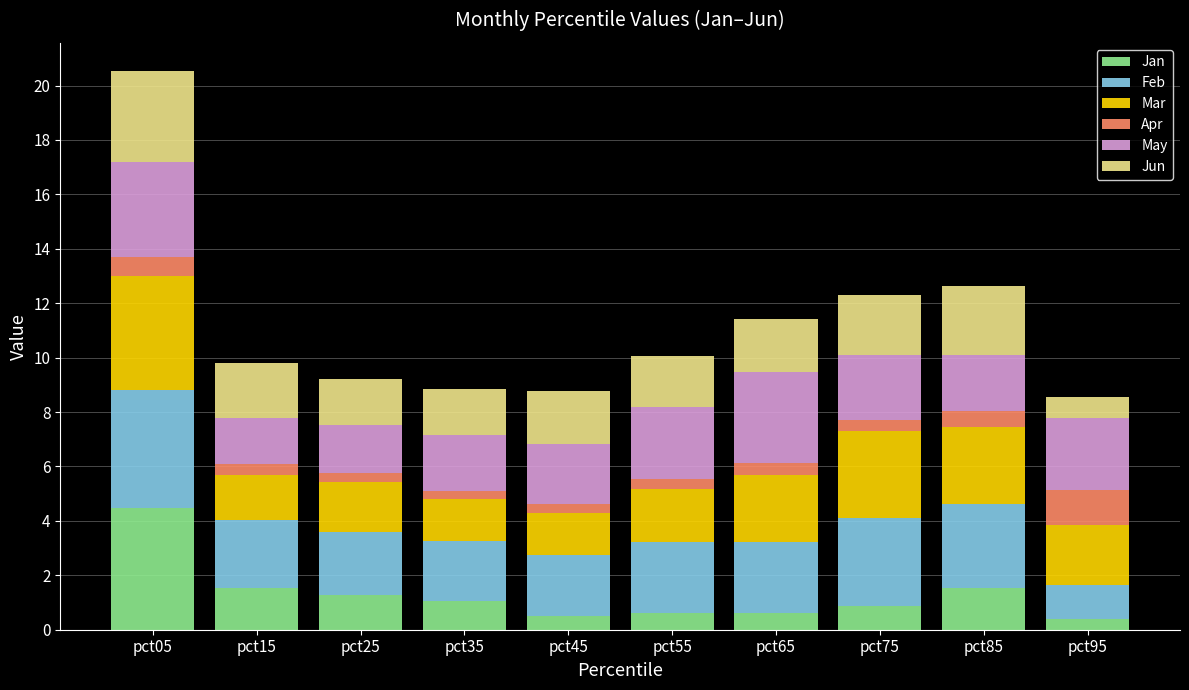

What is the sum of all Jan values?

12.9